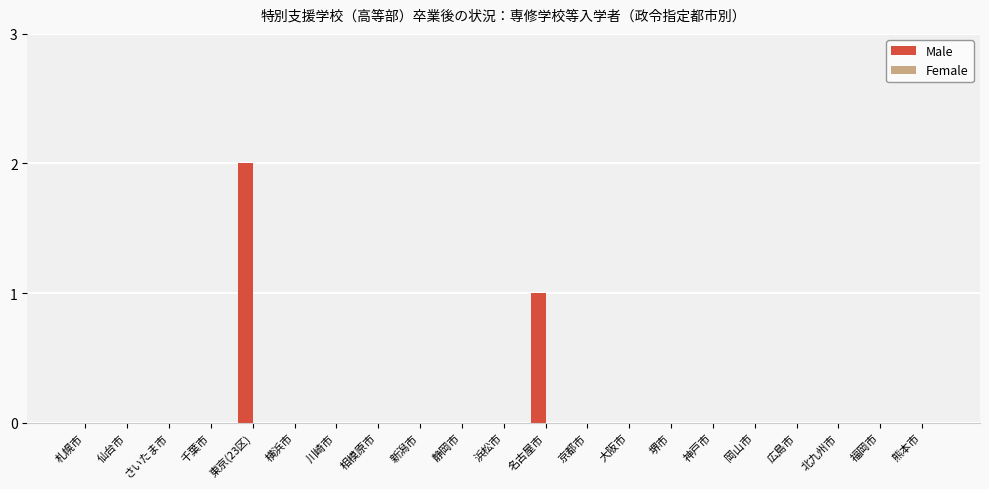

What is the sum of all values?

3